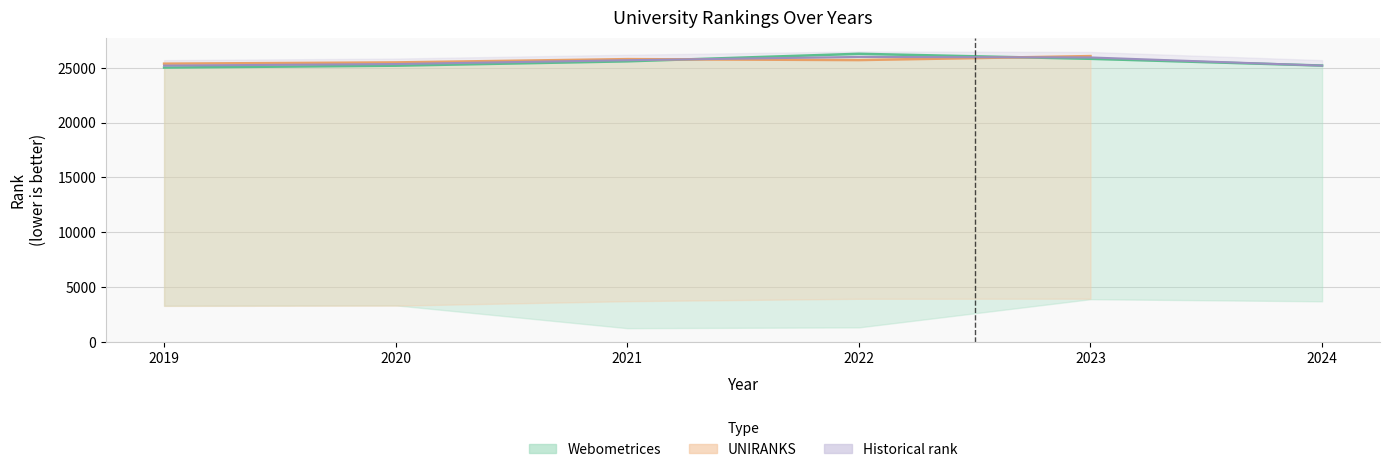

In country rank, how many points are higher than both neighbors (excluding endpoints)?

2